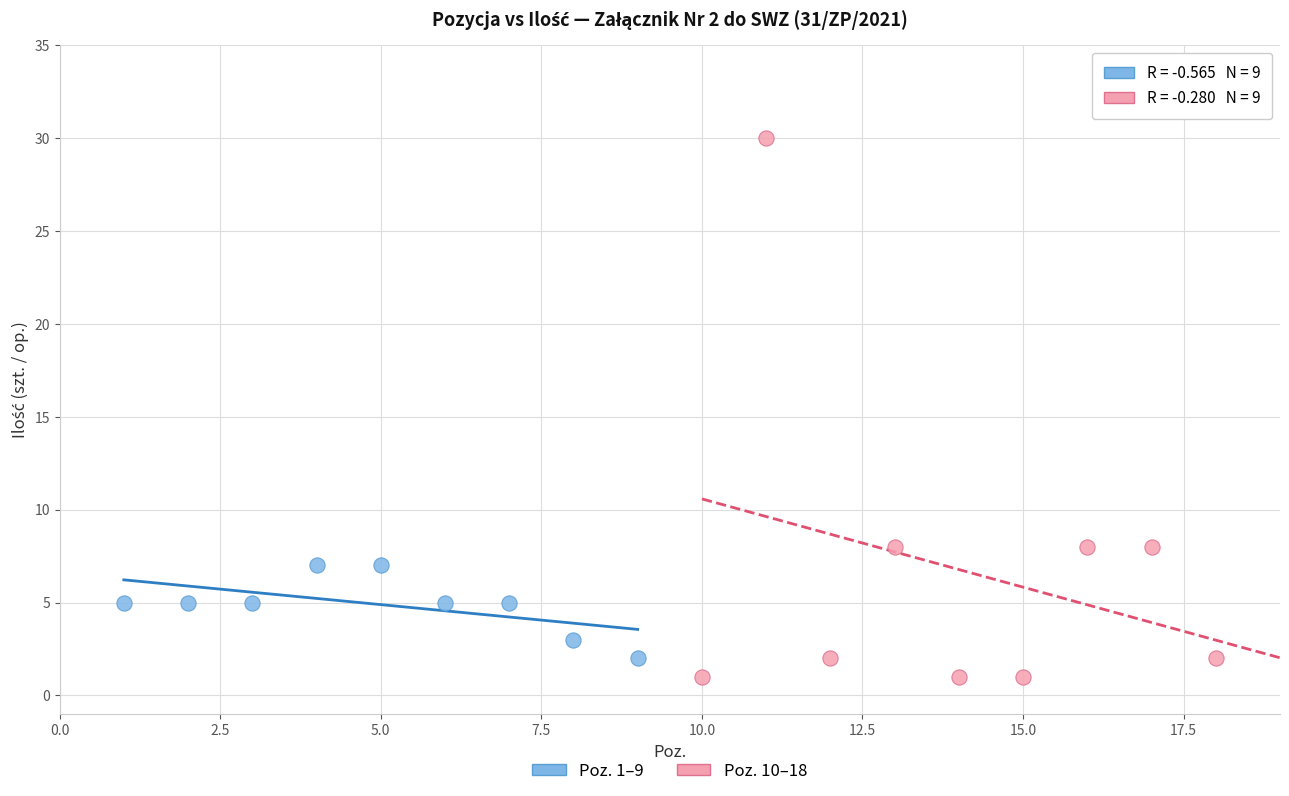

Which series reaches the maximum Y coordinate?

Poz. 10–18